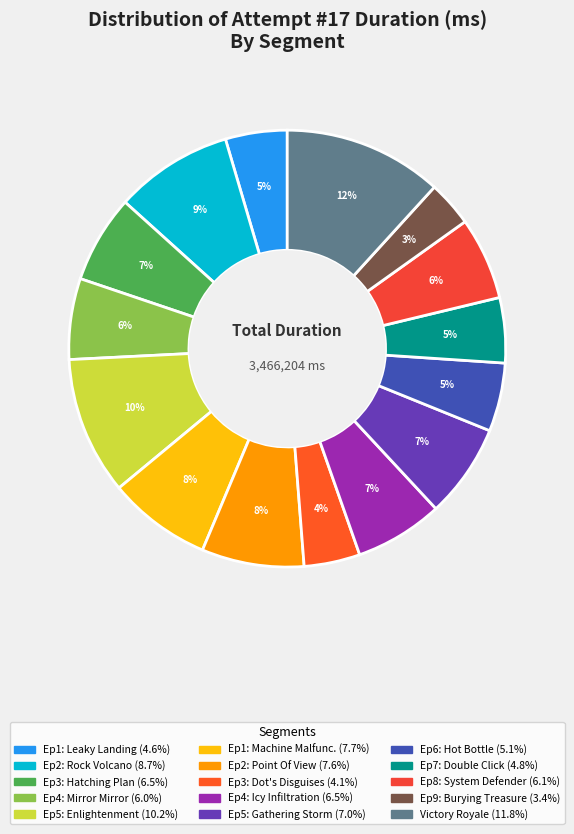

How many slices are in this pie chart?

15